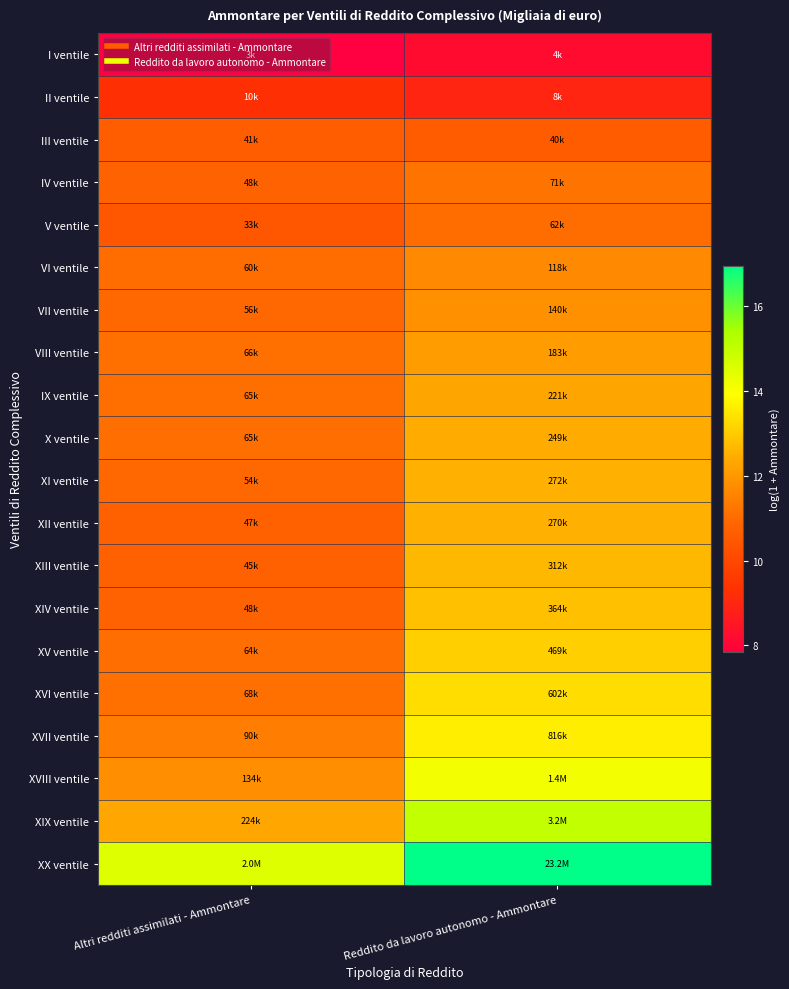

List the series in order of their peak value, lowest first.

I ventile, II ventile, III ventile, V ventile, IV ventile, VI ventile, VII ventile, VIII ventile, IX ventile, X ventile, XII ventile, XI ventile, XIII ventile, XIV ventile, XV ventile, XVI ventile, XVII ventile, XVIII ventile, XIX ventile, XX ventile